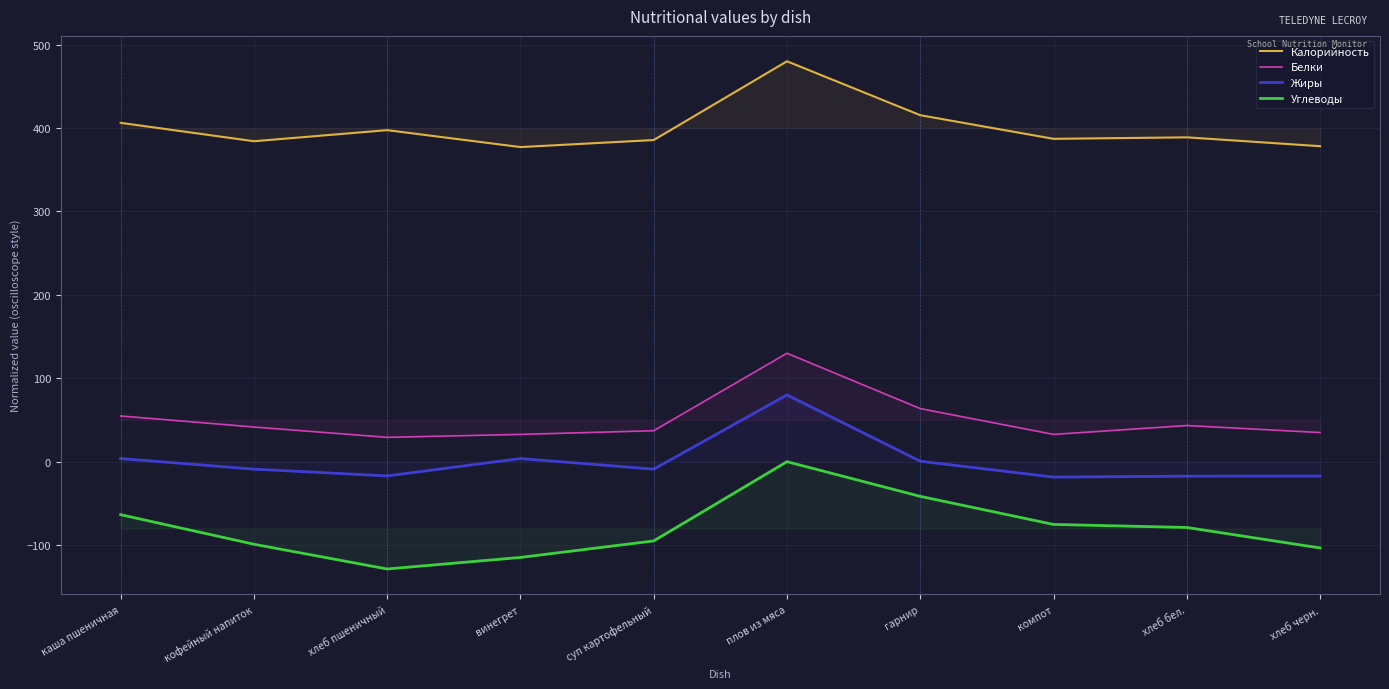

Rank the series by their maximum value, from lowest to highest.

Углеводы, Жиры, Белки, Калорийность